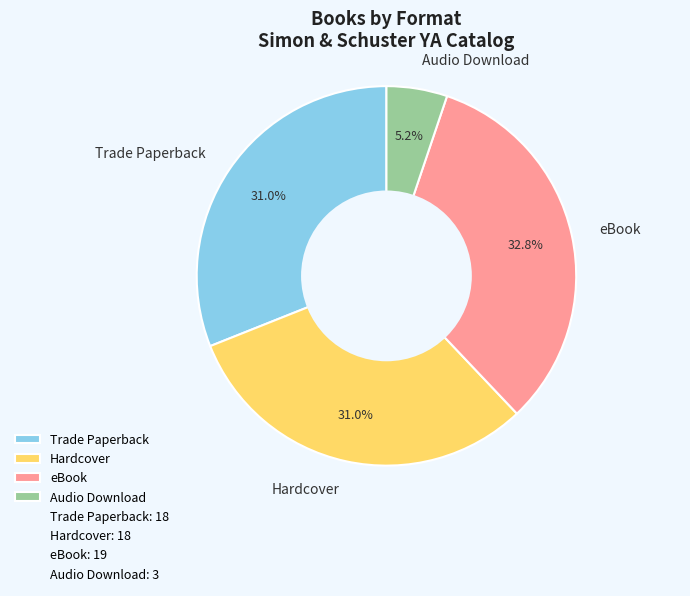

Count the number of slices in the pie.

4